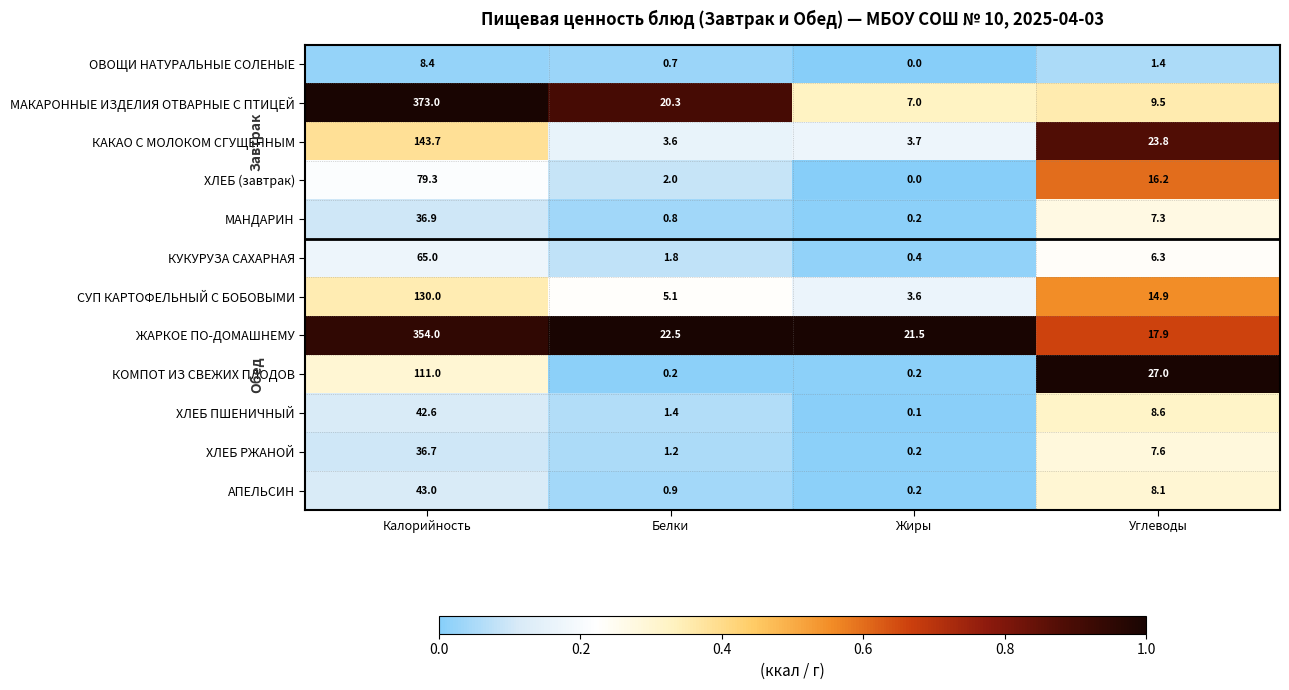

At Калорийность, list the series in order from largest to smallest.

МАКАРОННЫЕ ИЗДЕЛИЯ ОТВАРНЫЕ С ПТИЦЕЙ, ЖАРКОЕ ПО-ДОМАШНЕМУ, КАКАО С МОЛОКОМ СГУЩЕННЫМ, СУП КАРТОФЕЛЬНЫЙ С БОБОВЫМИ, КОМПОТ ИЗ СВЕЖИХ ПЛОДОВ, ХЛЕБ (завтрак), КУКУРУЗА САХАРНАЯ, АПЕЛЬСИН, ХЛЕБ ПШЕНИЧНЫЙ, МАНДАРИН, ХЛЕБ РЖАНОЙ, ОВОЩИ НАТУРАЛЬНЫЕ СОЛЕНЫЕ